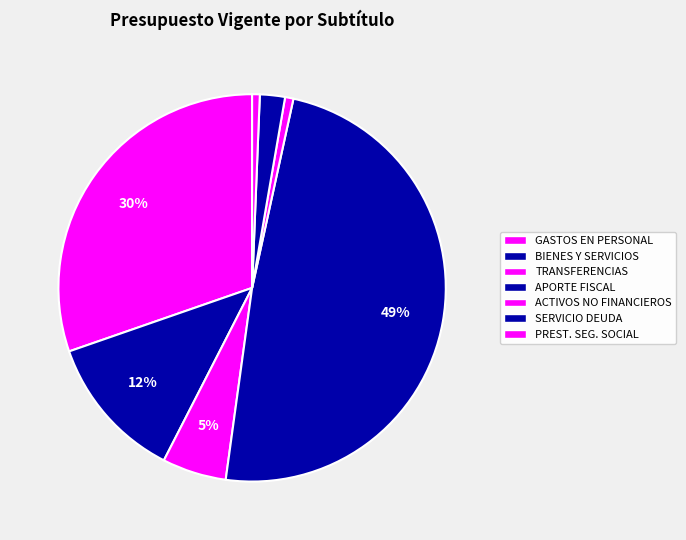

How many slices are in this pie chart?

7